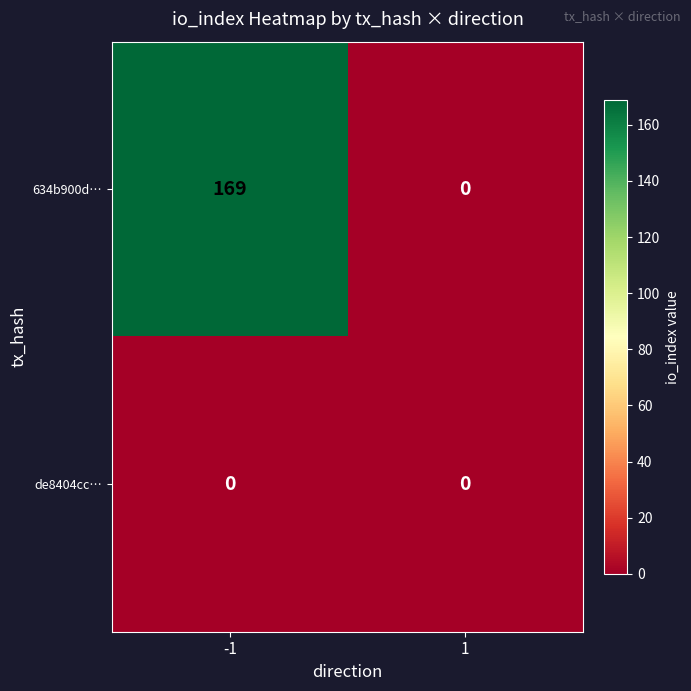

The value of 634b900d… at 1 is 0. True or false?

True